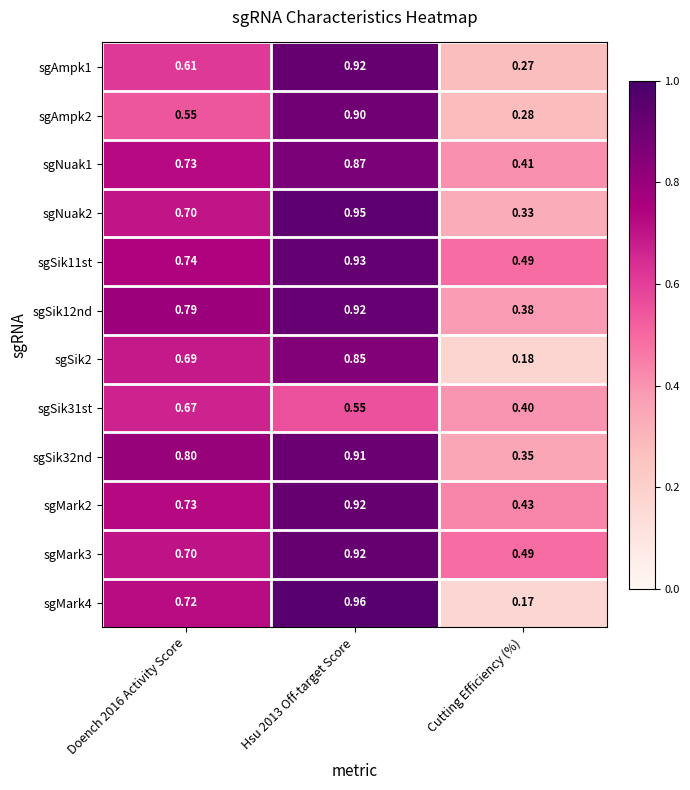

Where is sgNuak1 nearest to the value 0?

Cutting Efficiency (%)